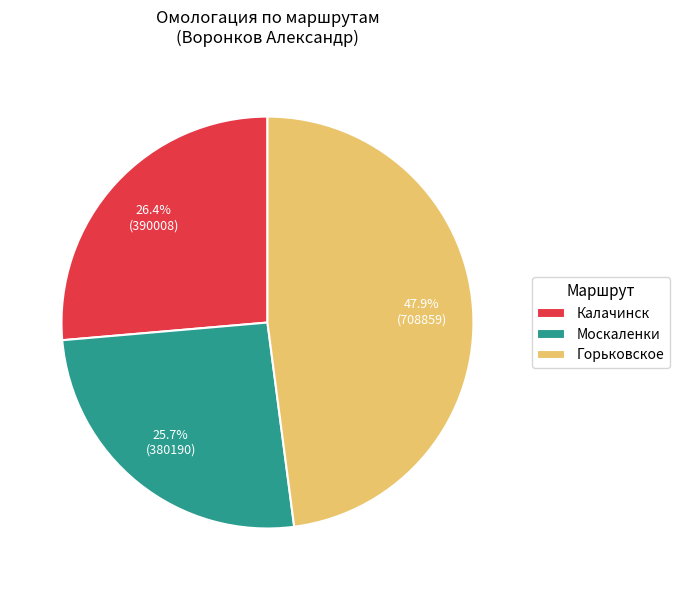

Which slice is the smallest?

Москаленки